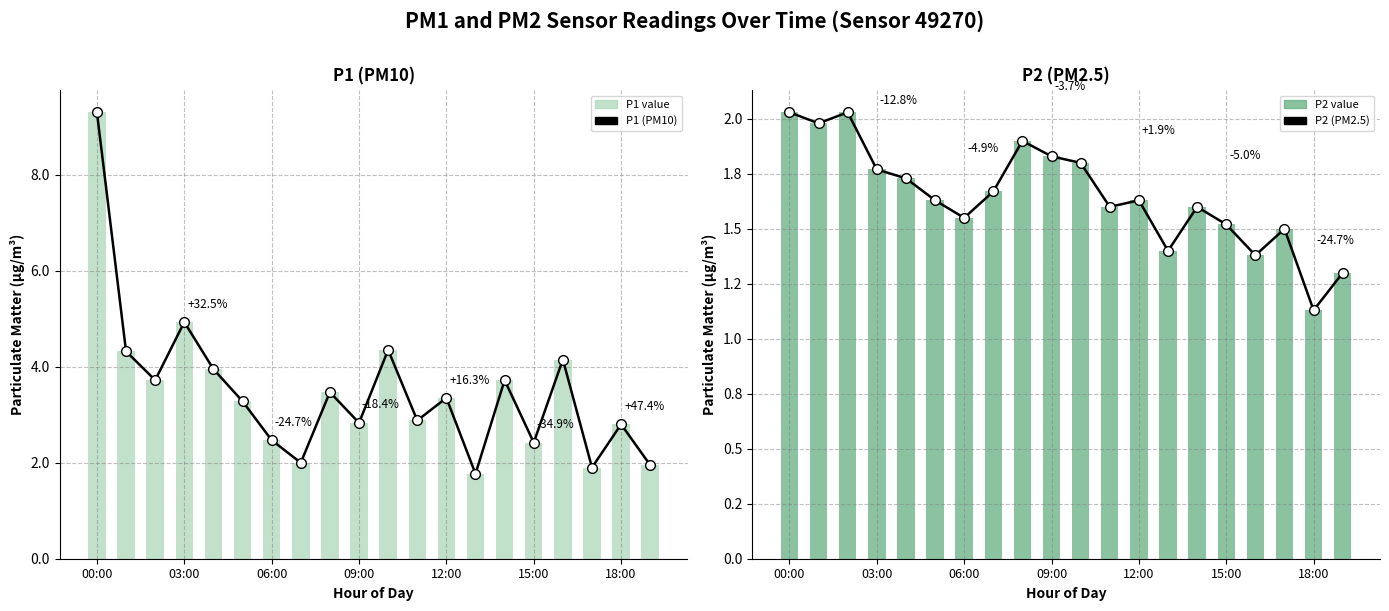

At which category is the sum across all series the highest?

00:00